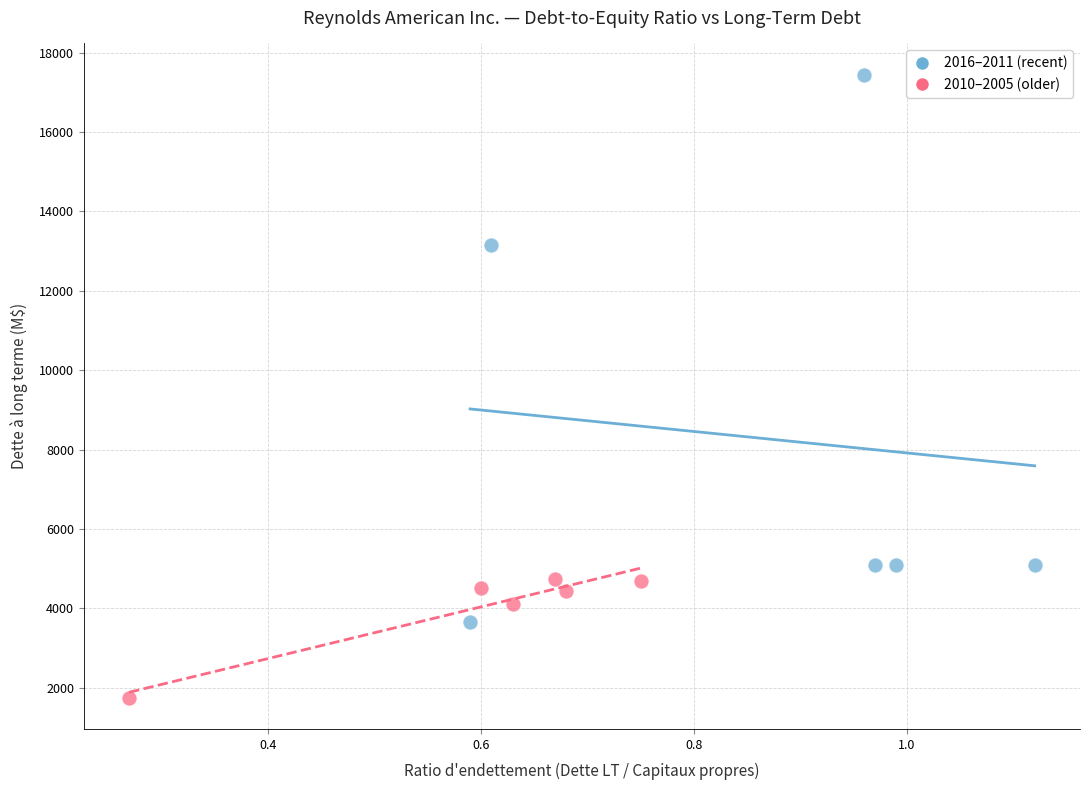

Which series contains the highest Y value?

2016–2011 (recent)